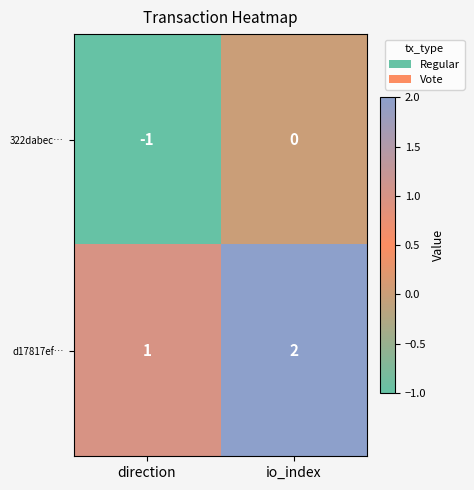

At how many categories does at least one series exceed 0?

2